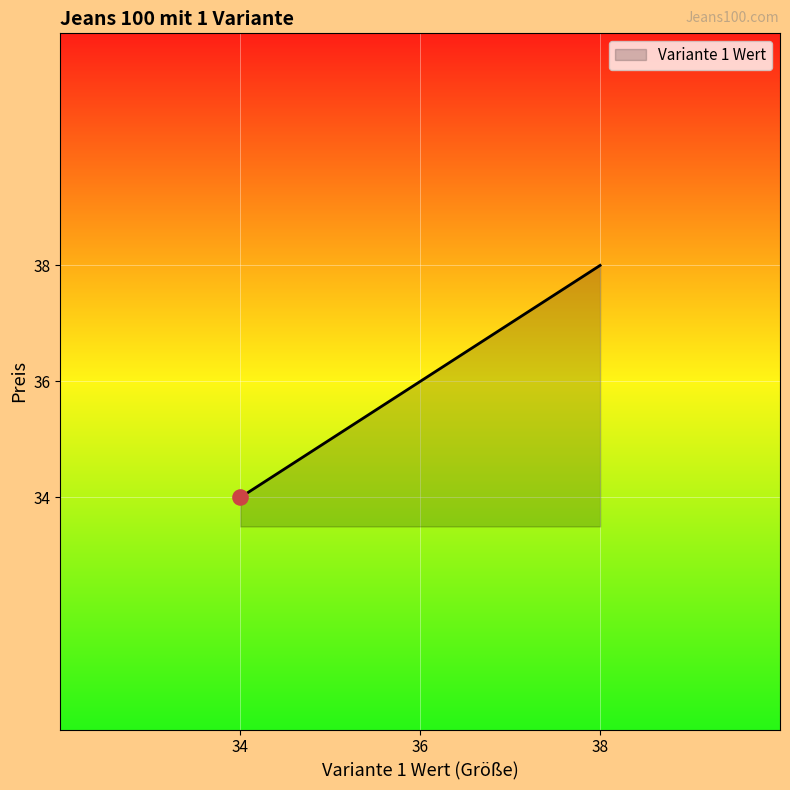

What is the difference between the maximum and minimum values?

4.0